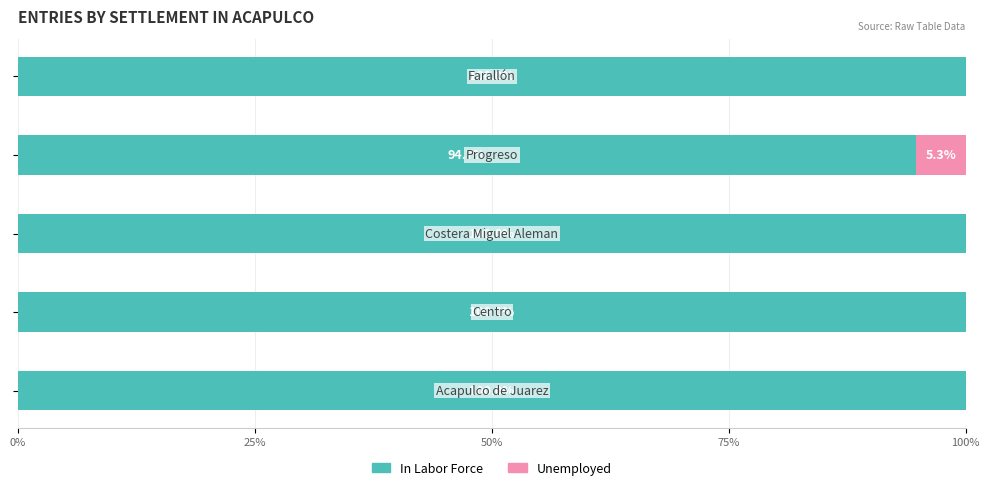

How many In Labor Force values are between 100 and 101?

4